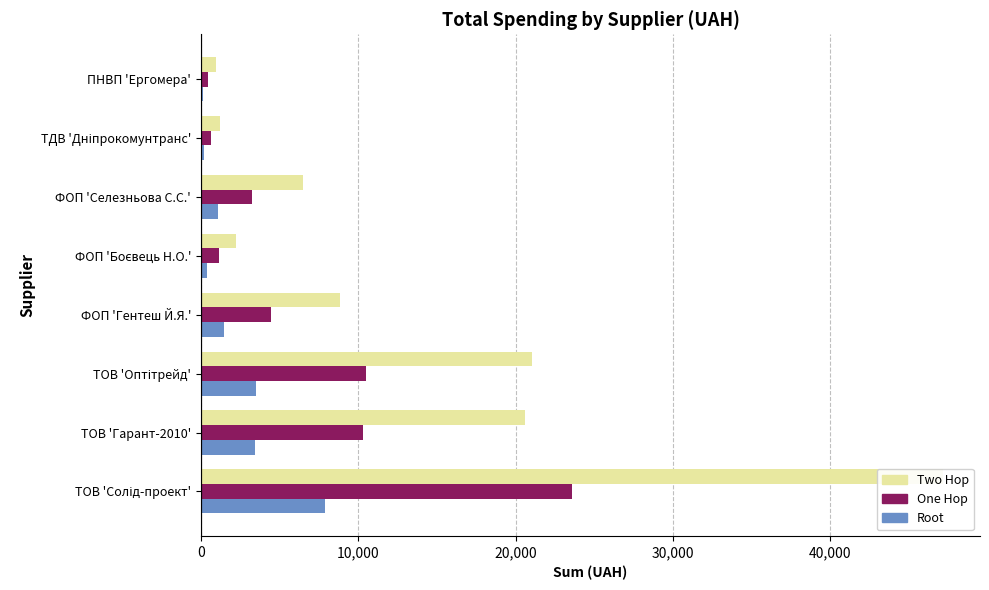

List the series in order of their overall mean, lowest first.

Root, One Hop, Two Hop